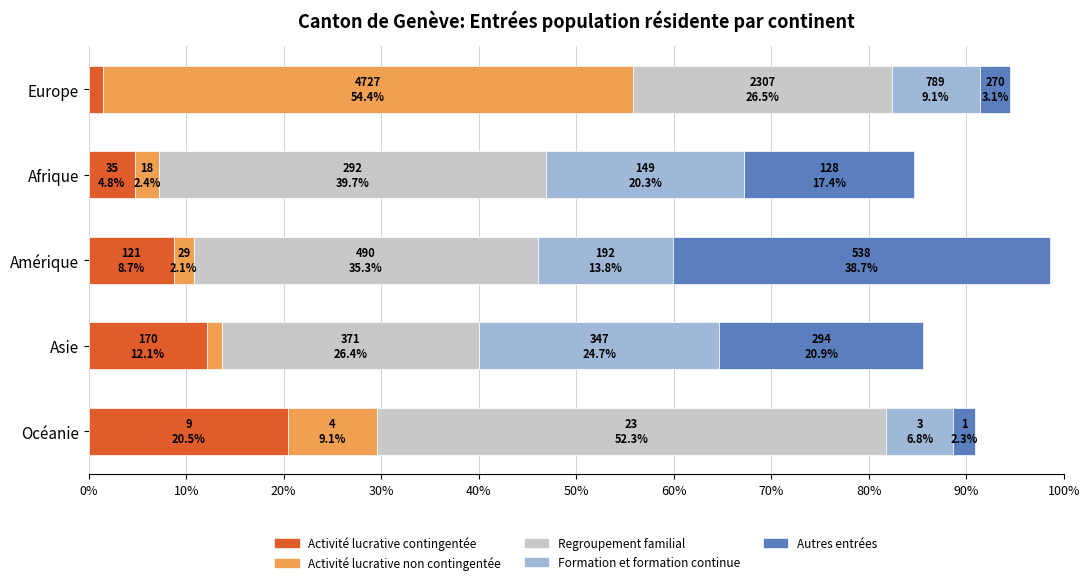

At which label does Activité lucrative contingentée reach its minimum?

Europe